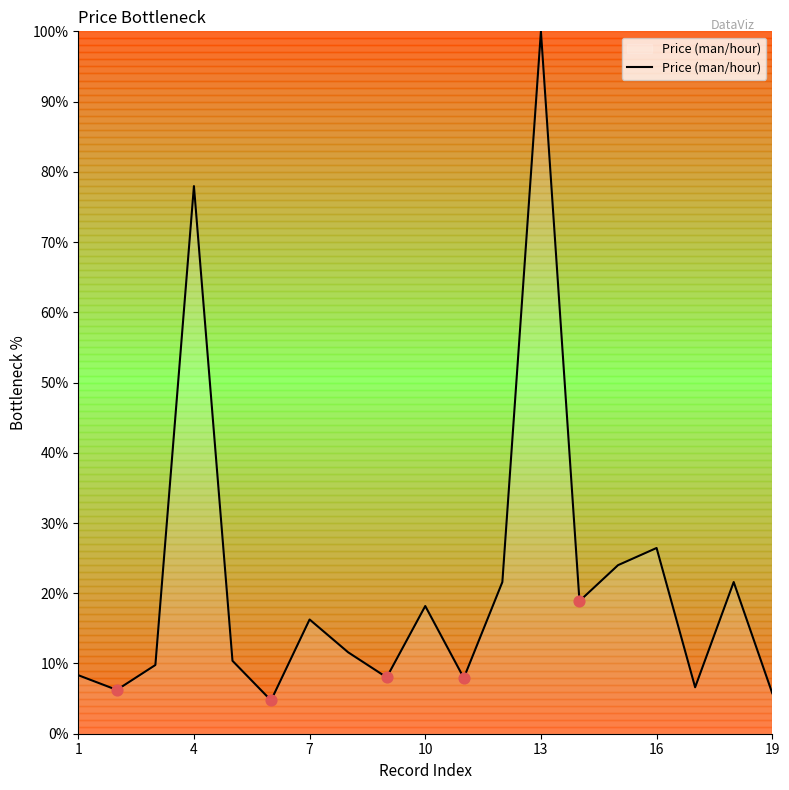

What is the greatest value displayed?

100.0